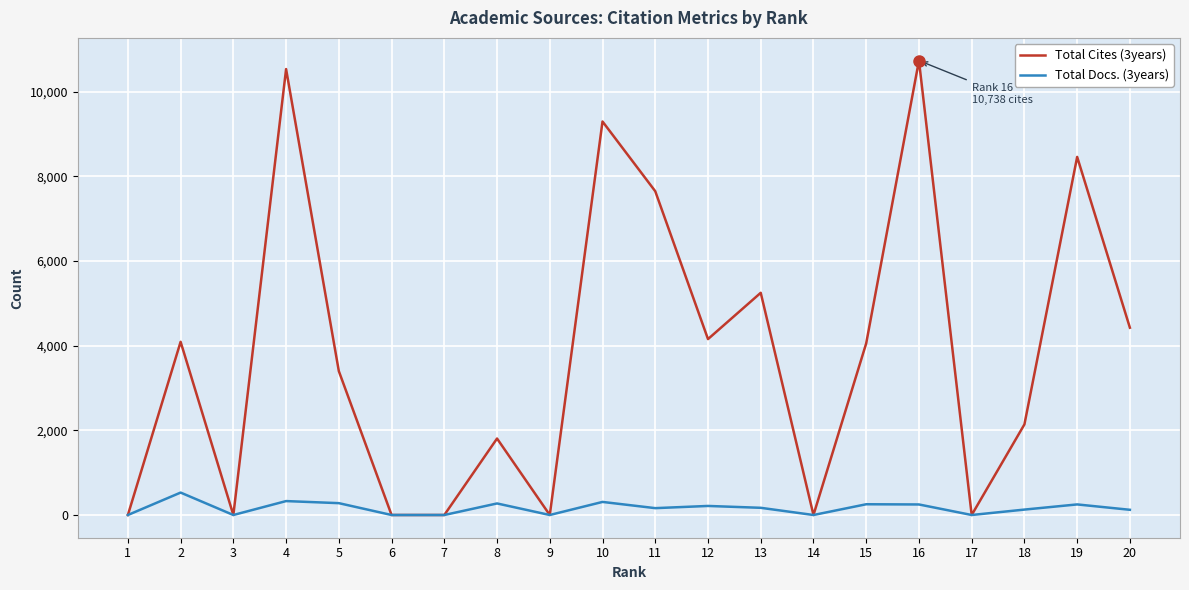

Between 2 and 6, which series saw the biggest shift?

Total Cites (3years)